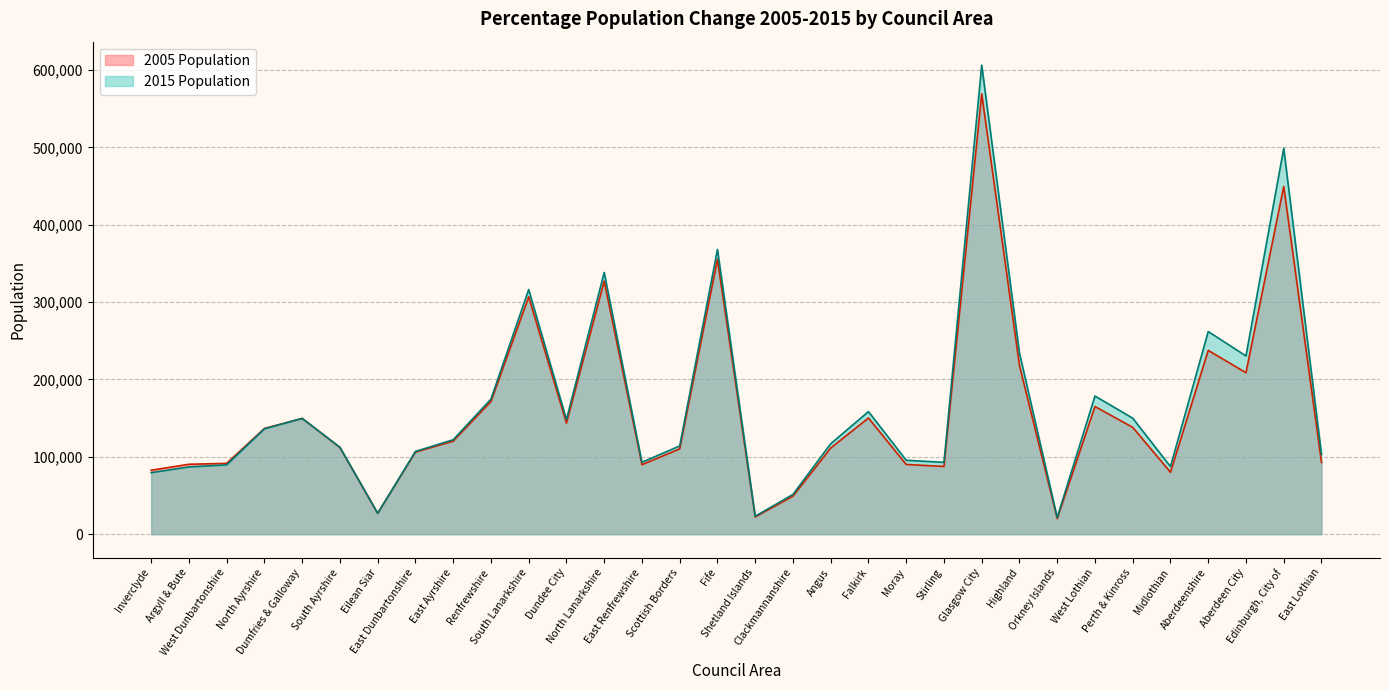

What is the label of the 6th point from the left?

South Ayrshire